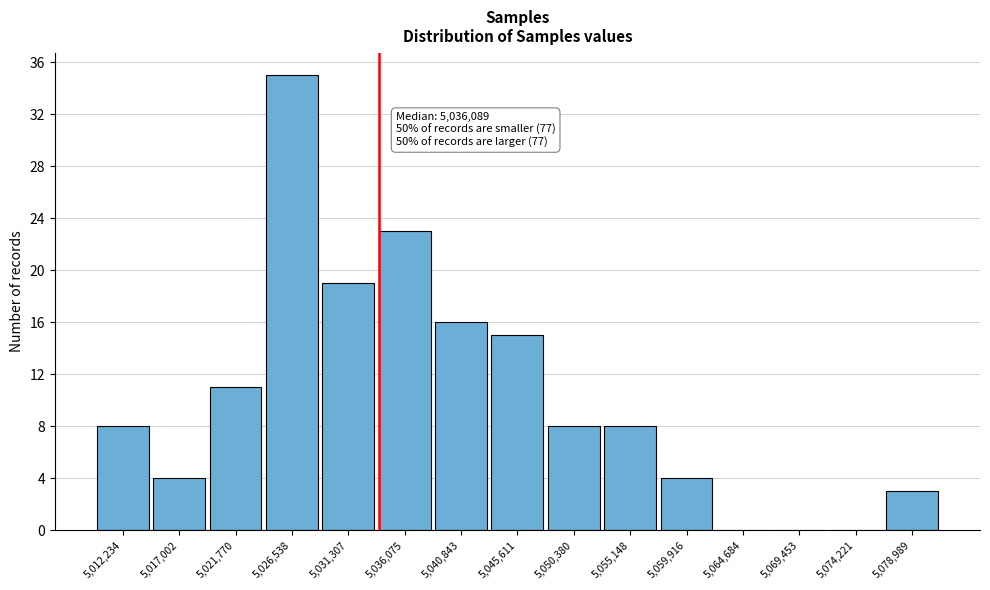

Reading left to right, what are all the values shown in this chart?

5,012,234=8	5,017,002=4	5,021,770=11	5,026,538=35	5,031,307=19	5,036,075=23	5,040,843=16	5,045,611=15	5,050,380=8	5,055,148=8	5,059,916=4	5,064,684=0	5,069,453=0	5,074,221=0	5,078,989=3